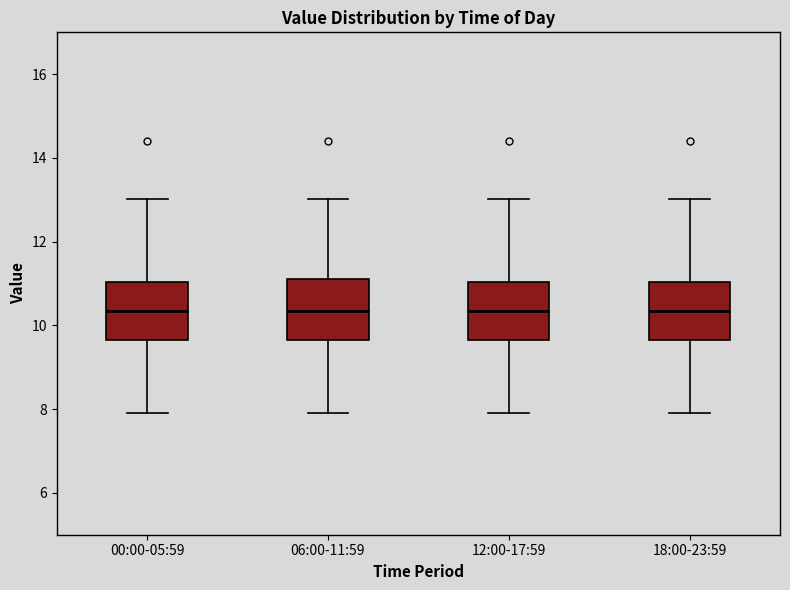

Where is the lower edge of the box for 12:00-17:59 on the y-axis? The values are not printed on the chart, so give them approximately, as read against the axis.

9.6